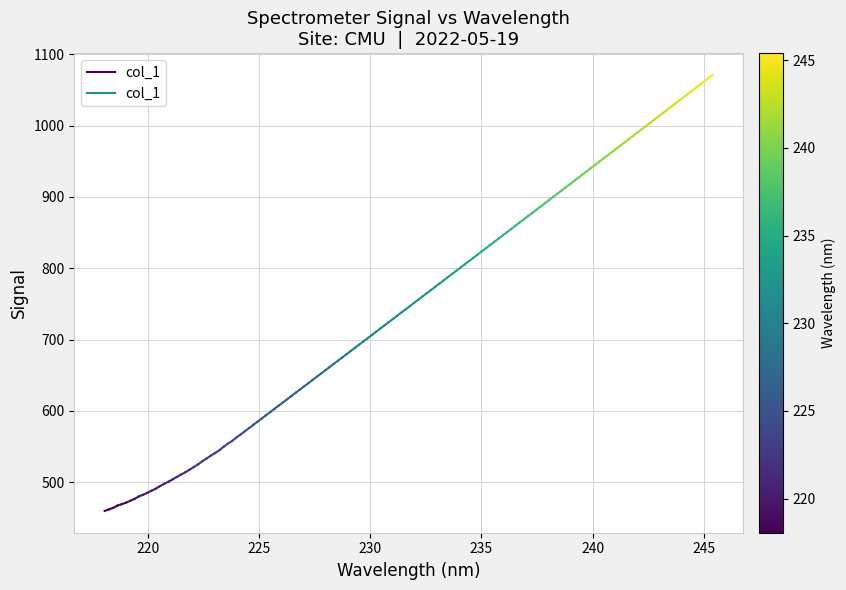

What is the minimum value shown in the chart?

459.9